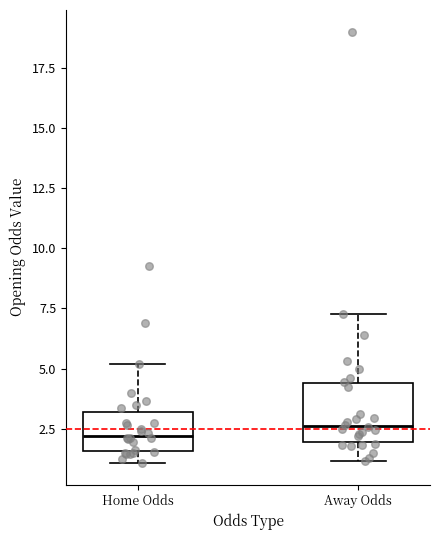

Which box is the tallest, from its lower edge to its upper edge?

Away Odds